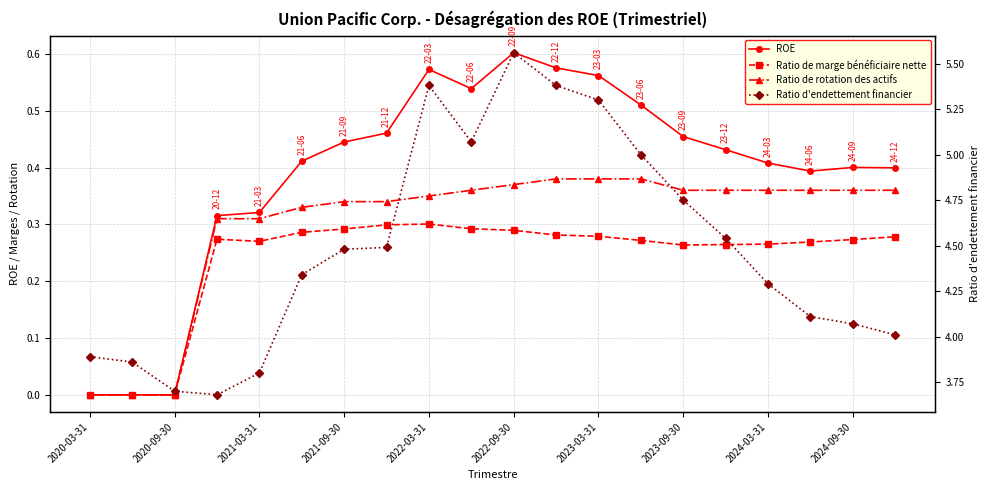

Reading right to left, transcribe all the data shown in this chart.

ROE: 0.4	0.4	0.4	0.4	0.4	0.5	0.5	0.6	0.6	0.6	0.5	0.6	0.5	0.4	0.4	0.3	0.3	0.0	0.0	0.0
Ratio de marge bénéficiaire nette: 0.3	0.3	0.3	0.3	0.3	0.3	0.3	0.3	0.3	0.3	0.3	0.3	0.3	0.3	0.3	0.3	0.3	0.0	0.0	0.0
Ratio de rotation des actifs: 0.4	0.4	0.4	0.4	0.4	0.4	0.4	0.4	0.4	0.4	0.4	0.3	0.3	0.3	0.3	0.3	0.3	0.0	0.0	0.0
Ratio d'endettement financier: 4.0	4.1	4.1	4.3	4.5	4.8	5.0	5.3	5.4	5.6	5.1	5.4	4.5	4.5	4.3	3.8	3.7	3.7	3.9	3.9